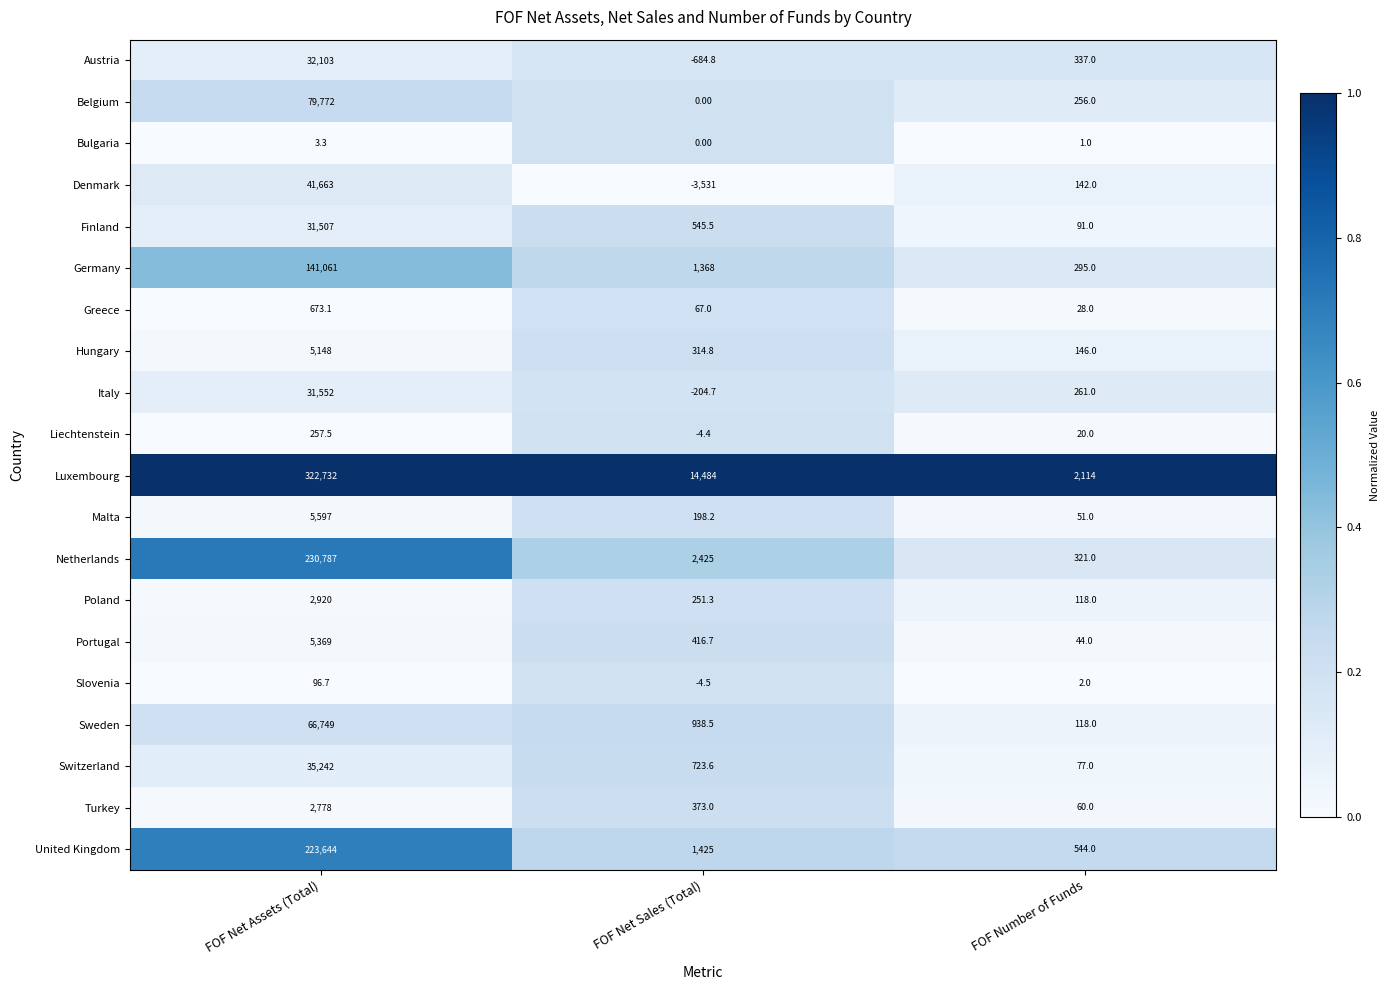

What is the total value across all series at FOF Net Assets (Total)?

1259654.6